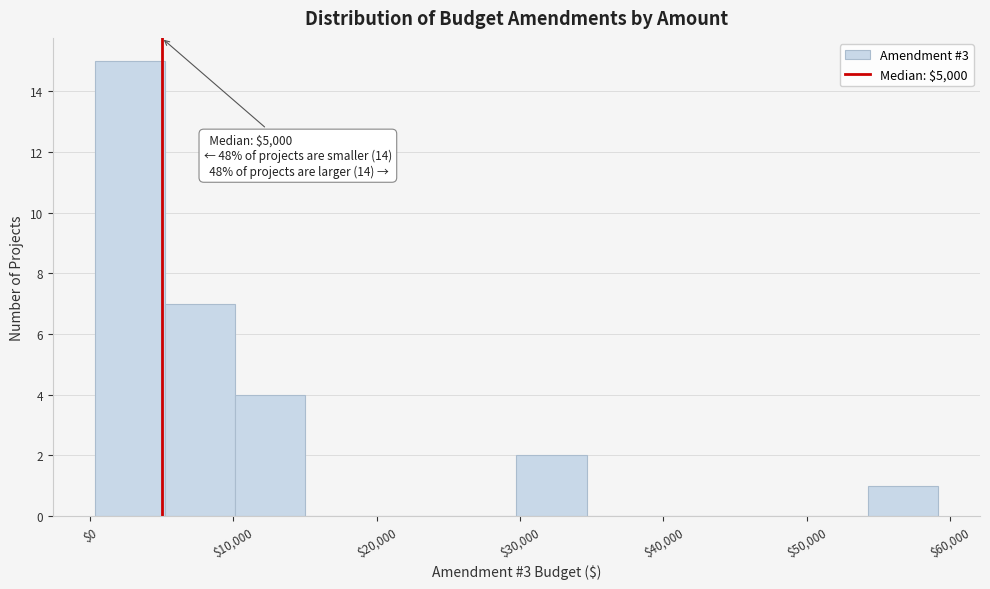

Which range on the x-axis has the tallest bar?

0 to 5000